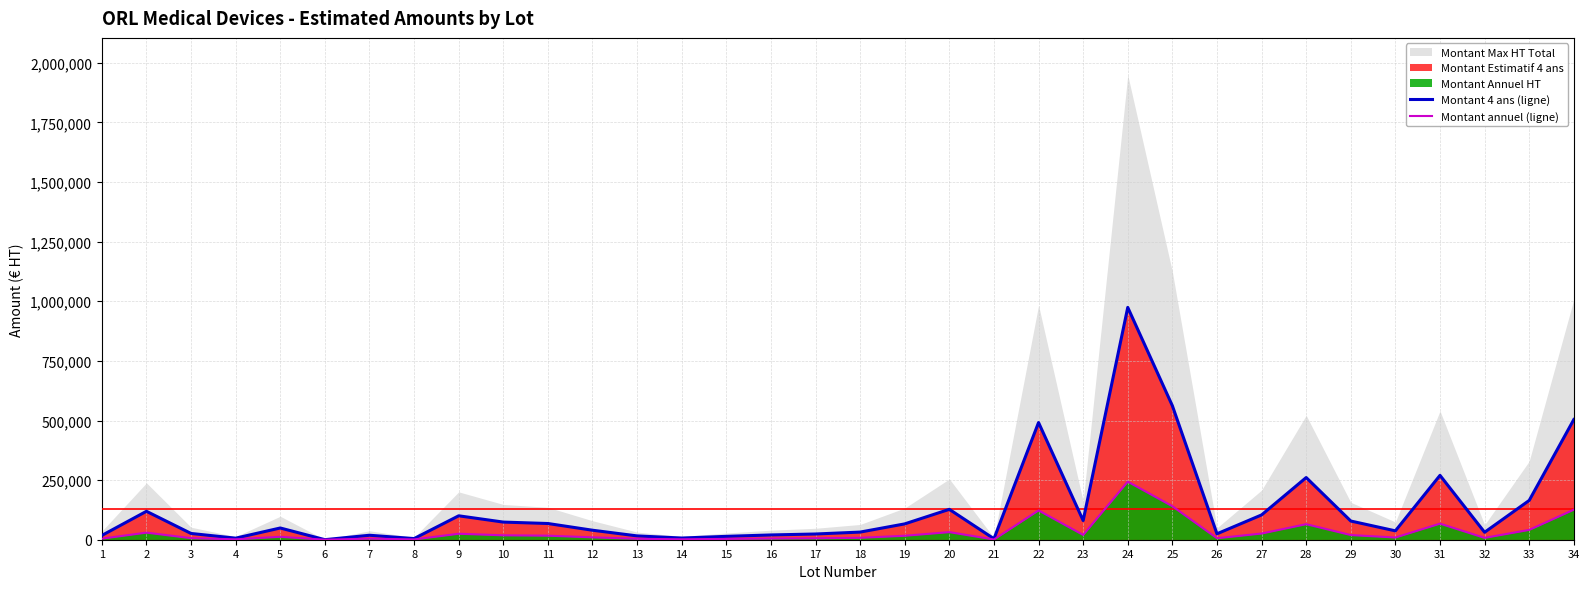

Rank the categories by Montant 4 ans (ligne) value from highest to lowest.

24, 25, 34, 22, 31, 28, 33, 20, 2, 27, 9, 23, 29, 10, 11, 19, 5, 12, 30, 18, 32, 3, 26, 17, 16, 7, 1, 13, 15, 14, 4, 8, 21, 6